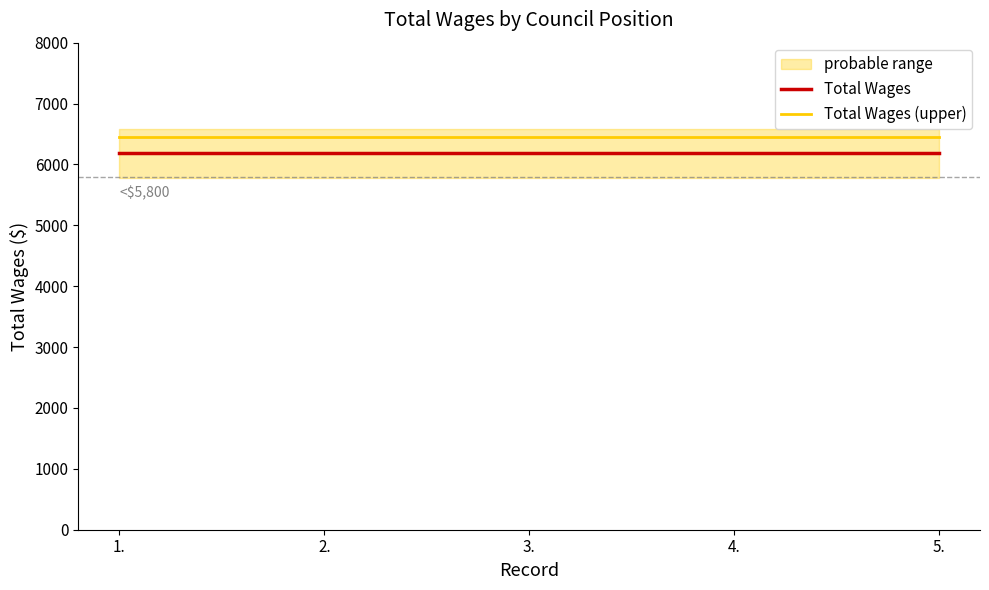

What is the label of the 1st point from the left?

1.